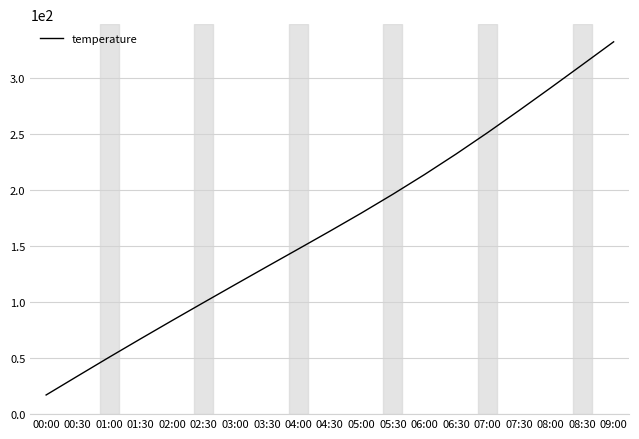

Between 02:30 and 04:00, which is larger?

04:00